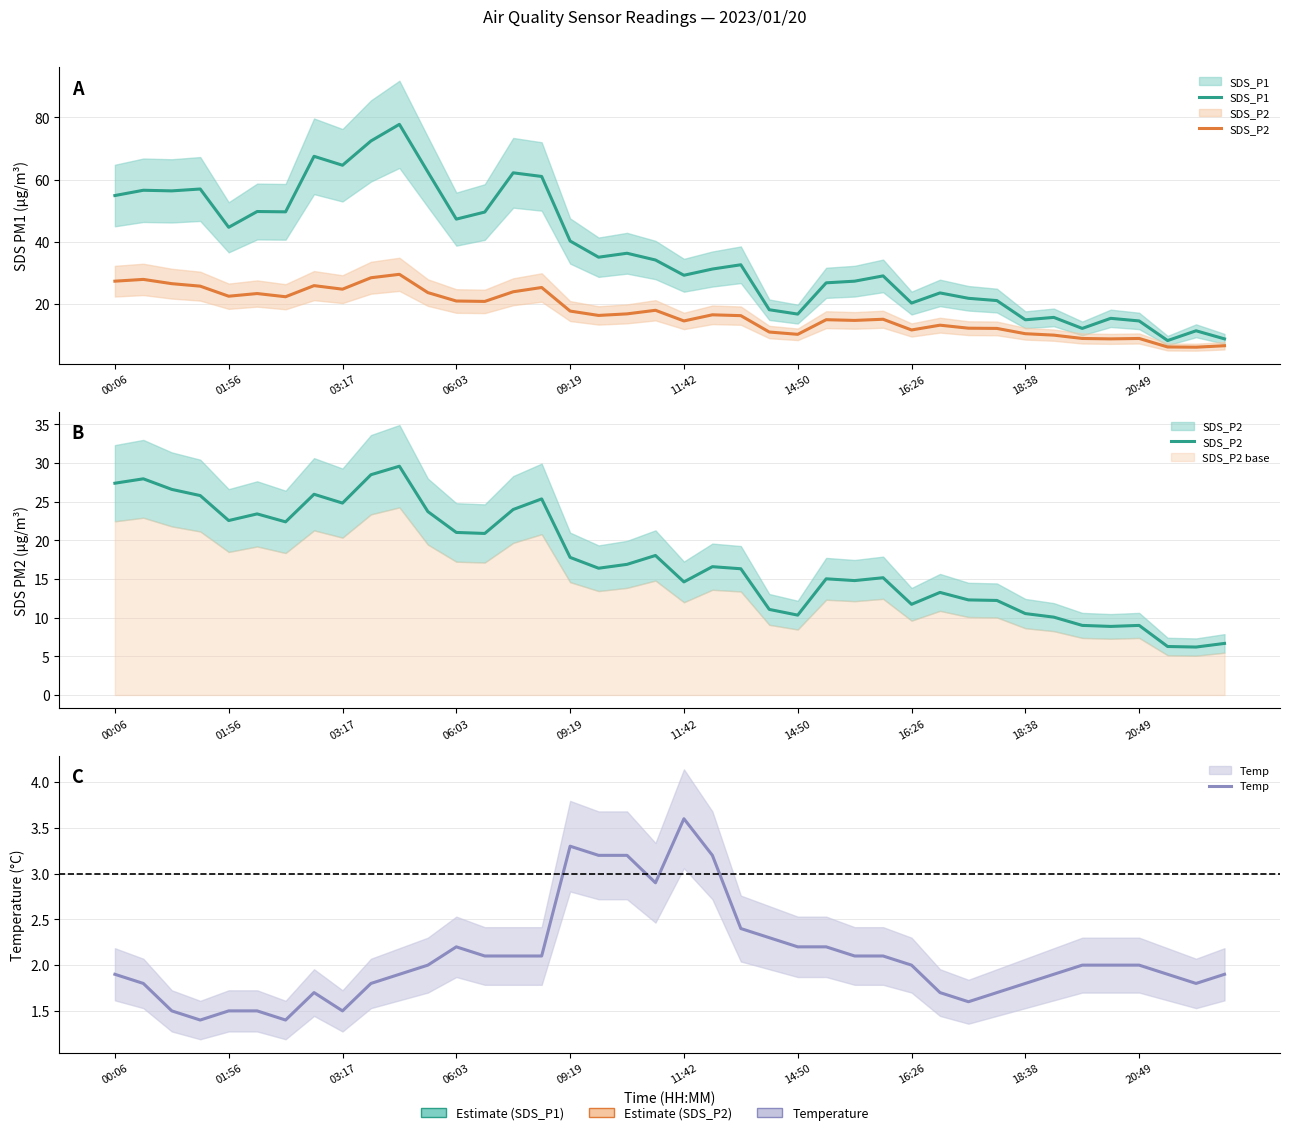

What is the difference between the highest and lowest values at 01:56?

43.2